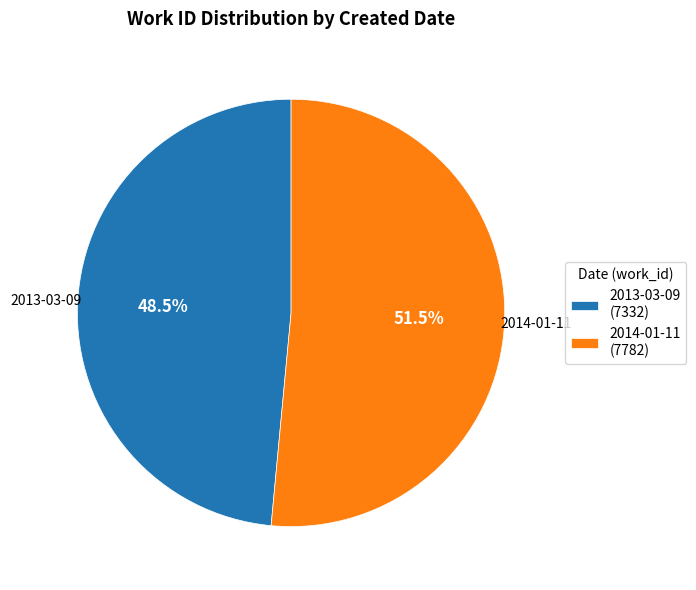

Combined, do 2013-03-09 and 2014-01-11 account for over 50%?

Yes